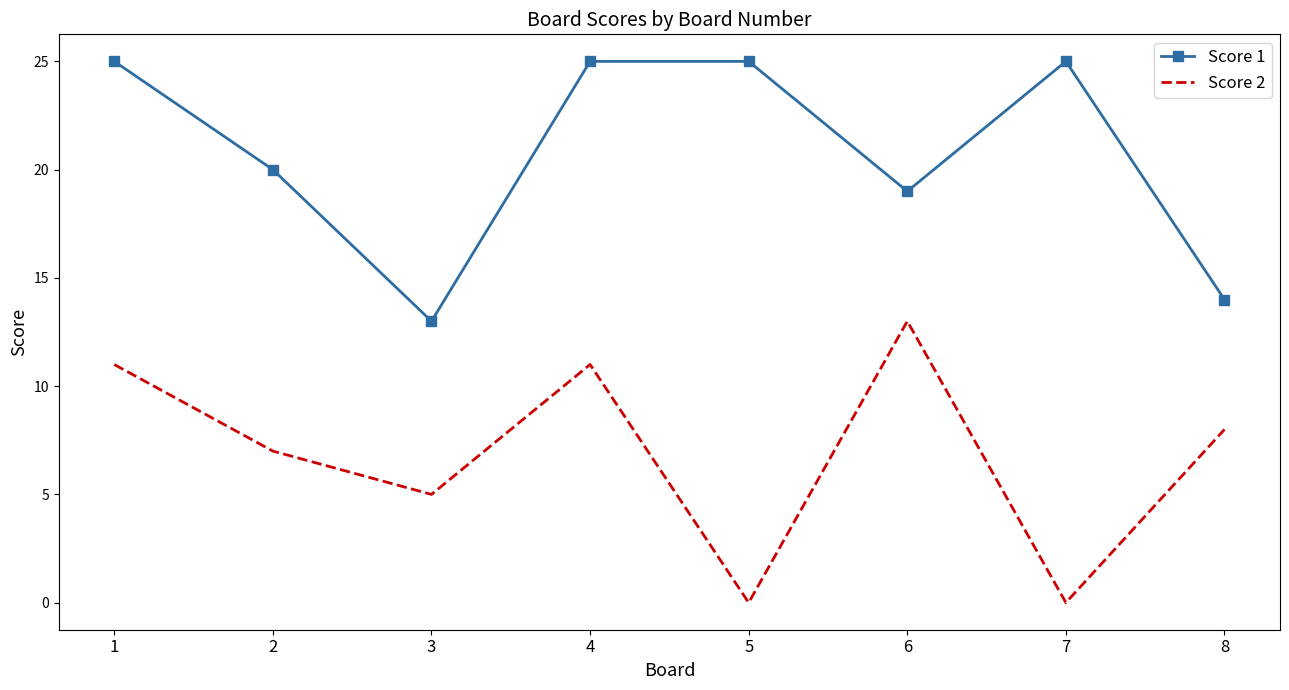

Which category has the lowest value in the Score 1 series?

3